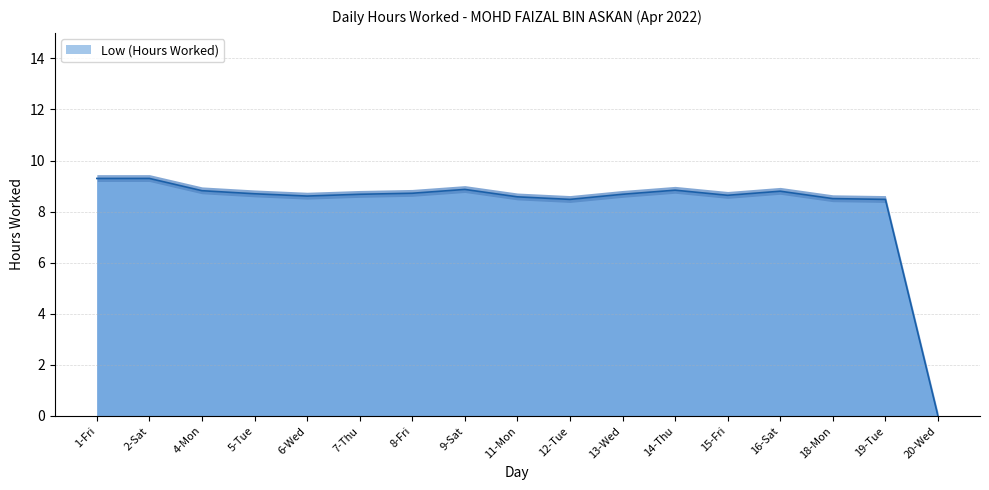

What position from the right is 2-Sat?

16